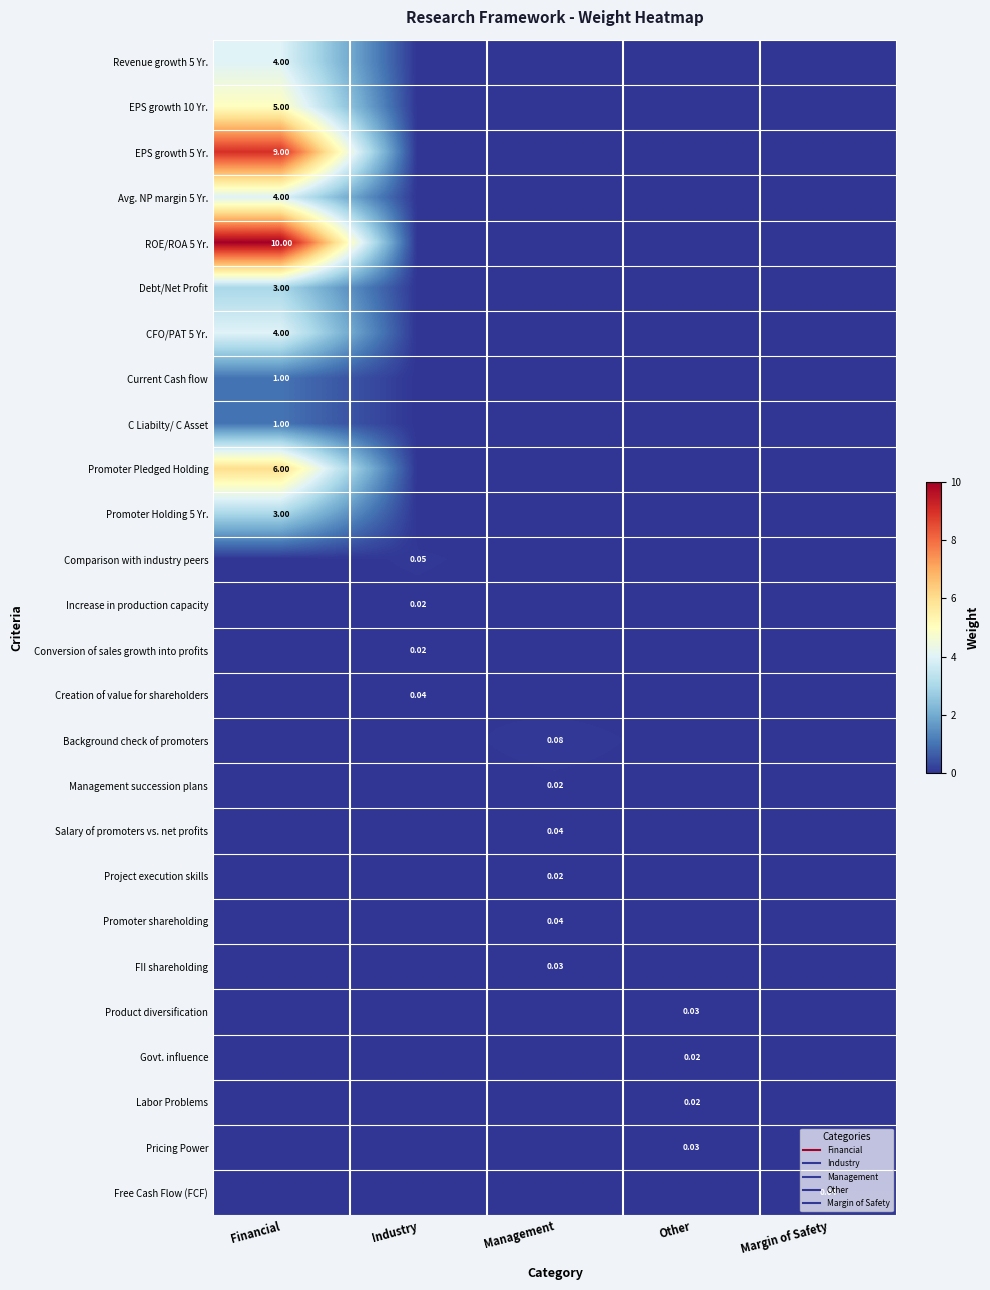

What is the difference between the maximum and minimum values in the Current Cash flow series?

1.0